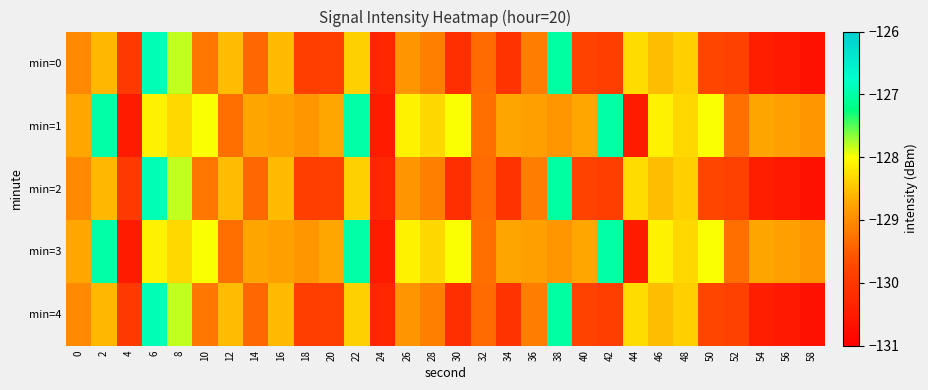

What is the total value across all series at 10?

-643.6